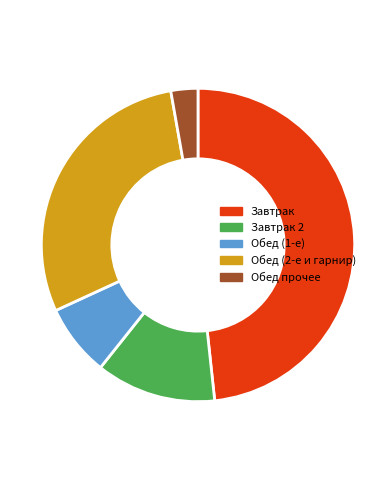

What is the smallest slice in the pie chart?

Обед прочее